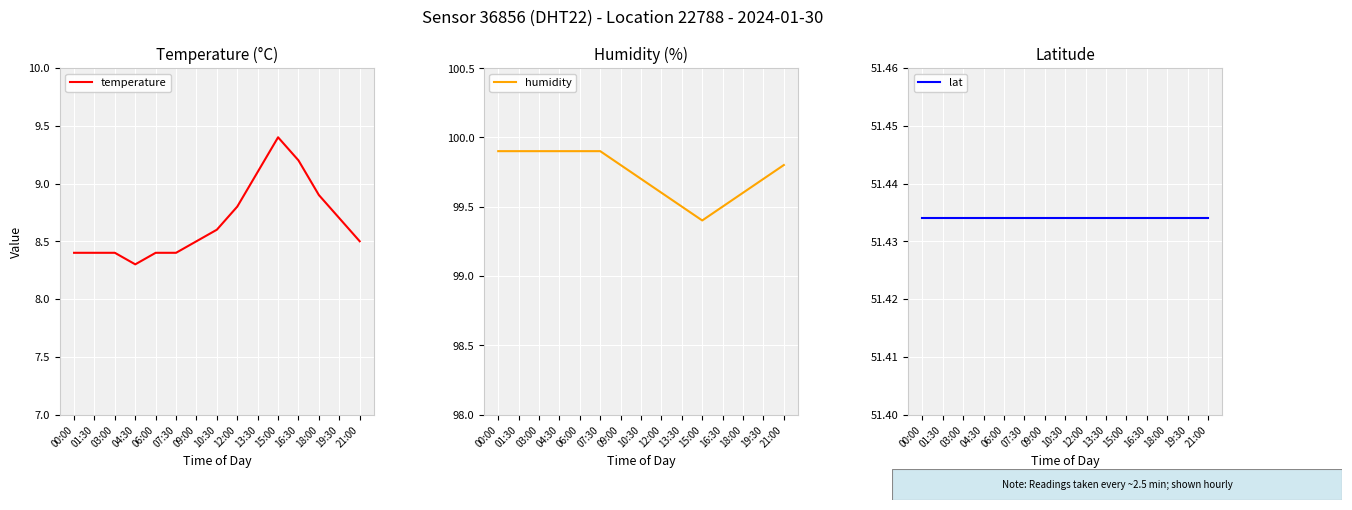

True or false: lat and humidity intersect in this chart.

False